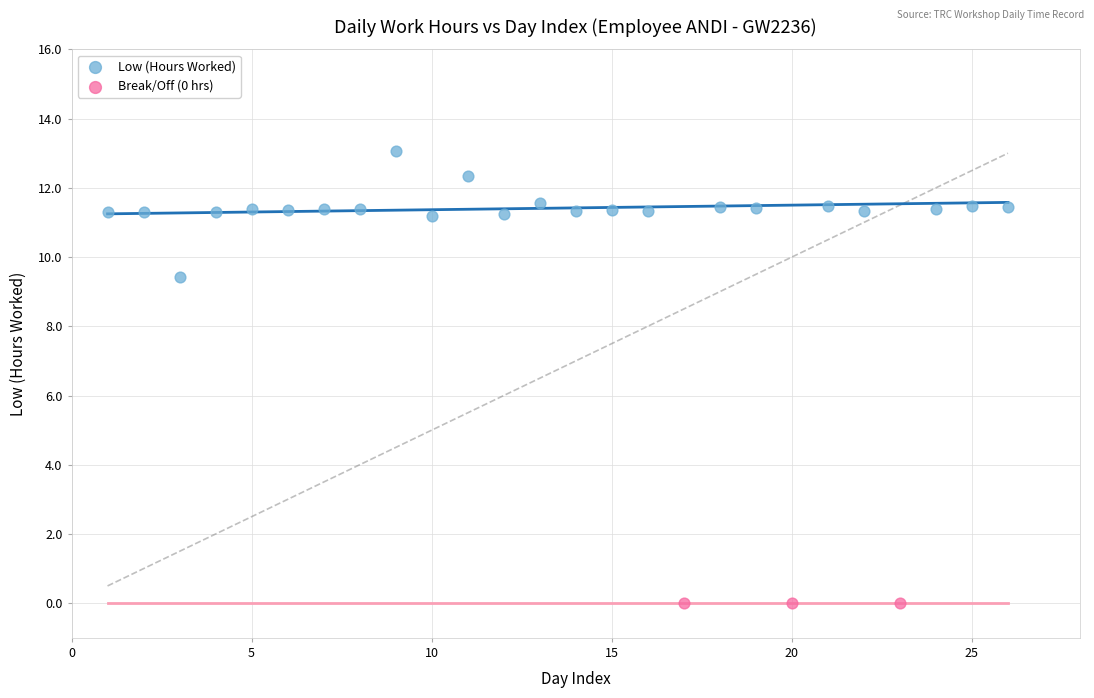

What are all the series names shown in the legend?

Low (Hours Worked), Break/Off (0 hrs)